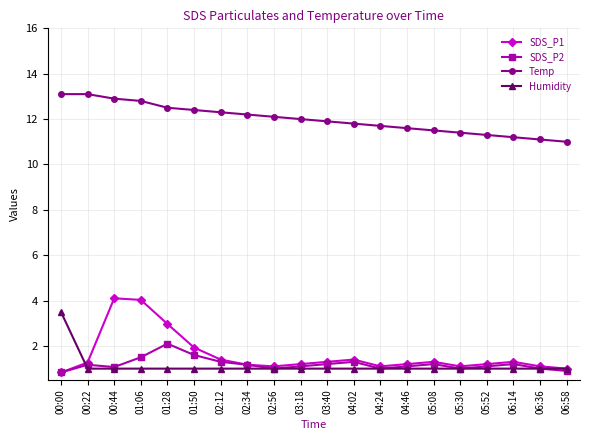

How many data points does each series have?

20